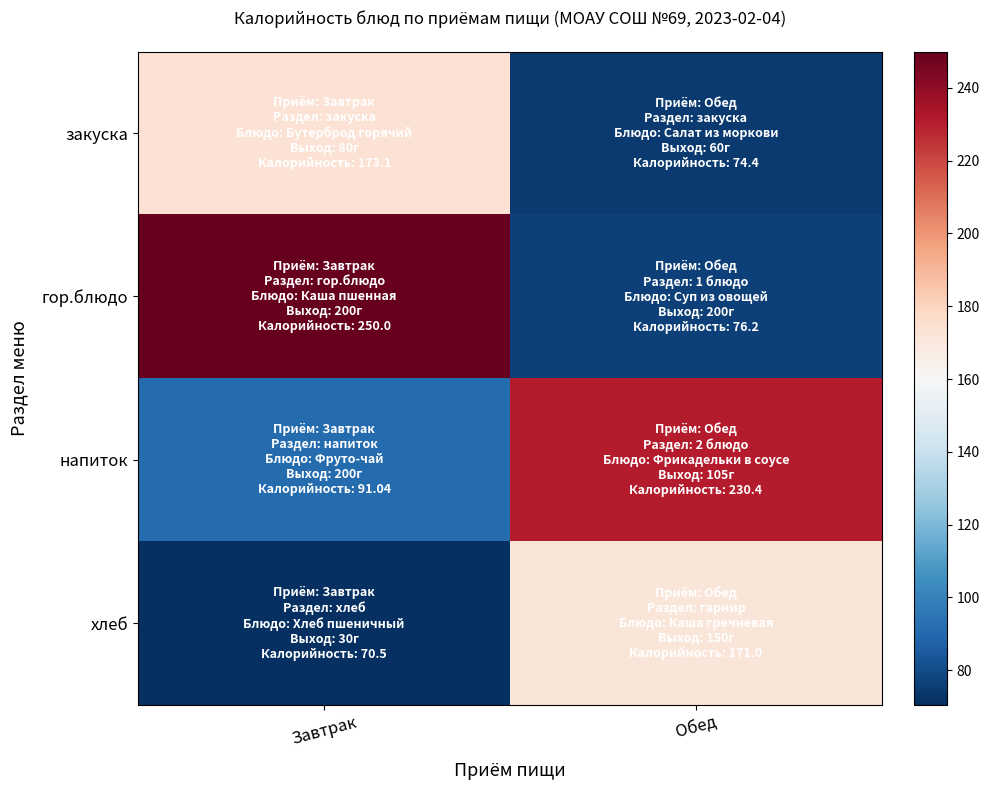

What is the minimum value shown in the chart?

70.5